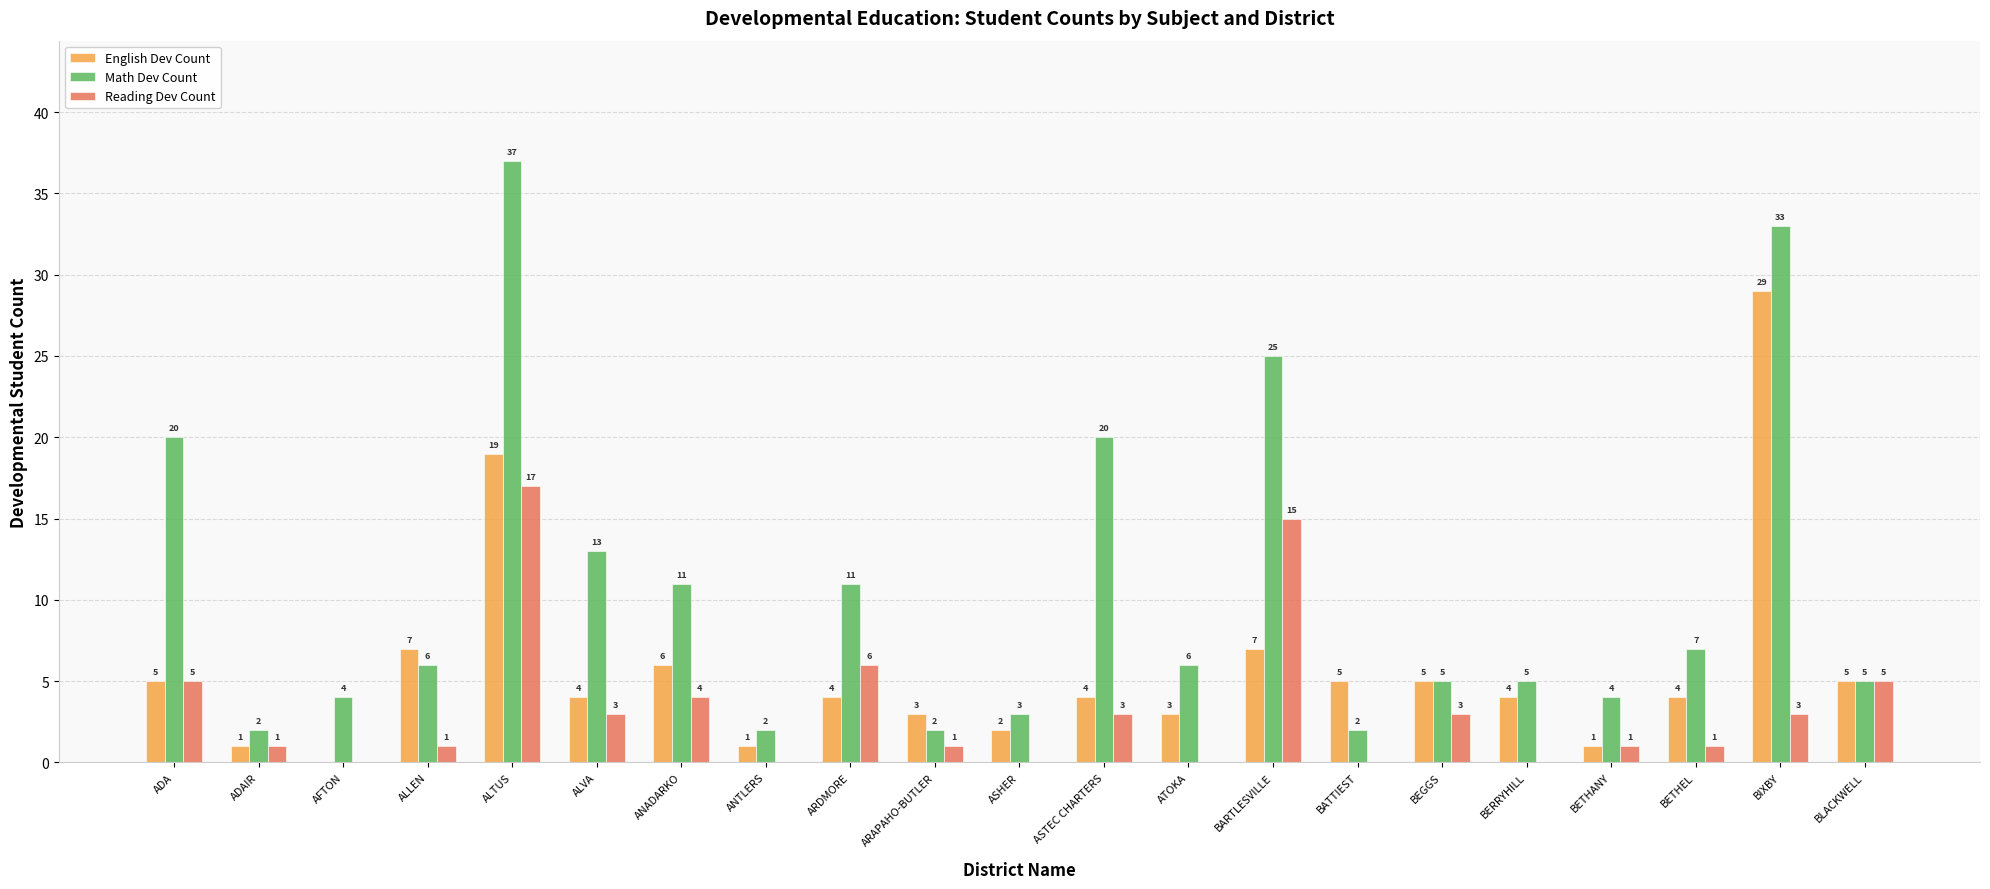

Between ARAPAHO-BUTLER and ASTEC CHARTERS, which series saw the biggest shift?

Math Dev Count